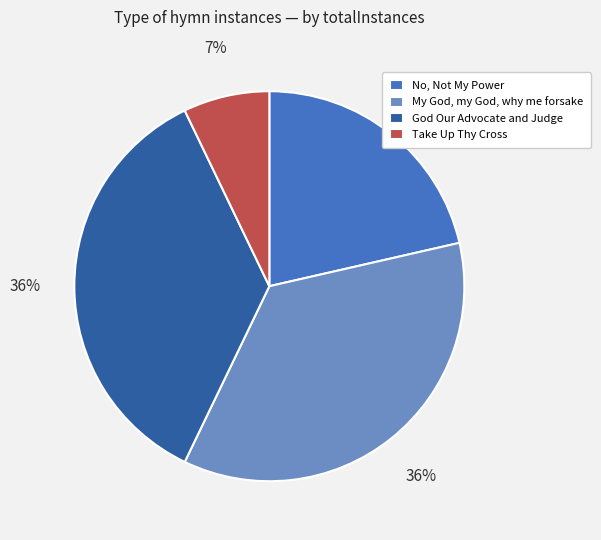

True or false: Take Up Thy Cross accounts for 7% of the total.

True